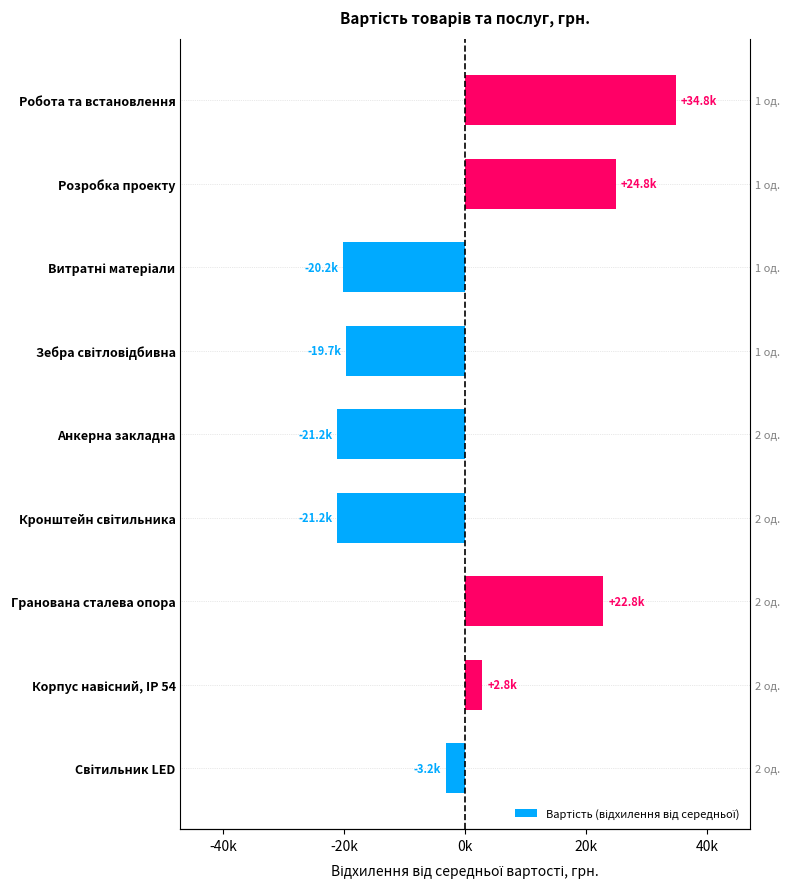

True or false: the data shows 34833.3 at Робота та встановлення.

True